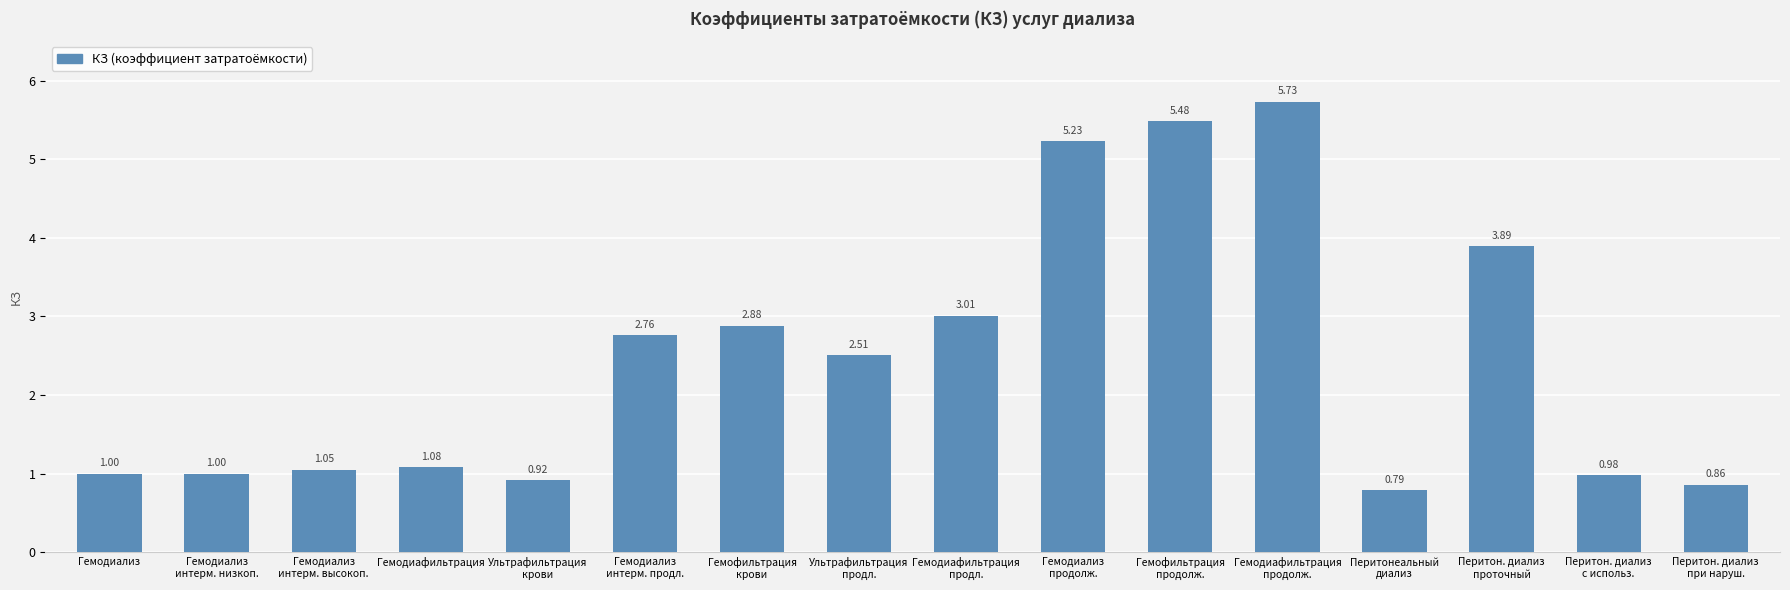

What is the sum of all values?

39.2